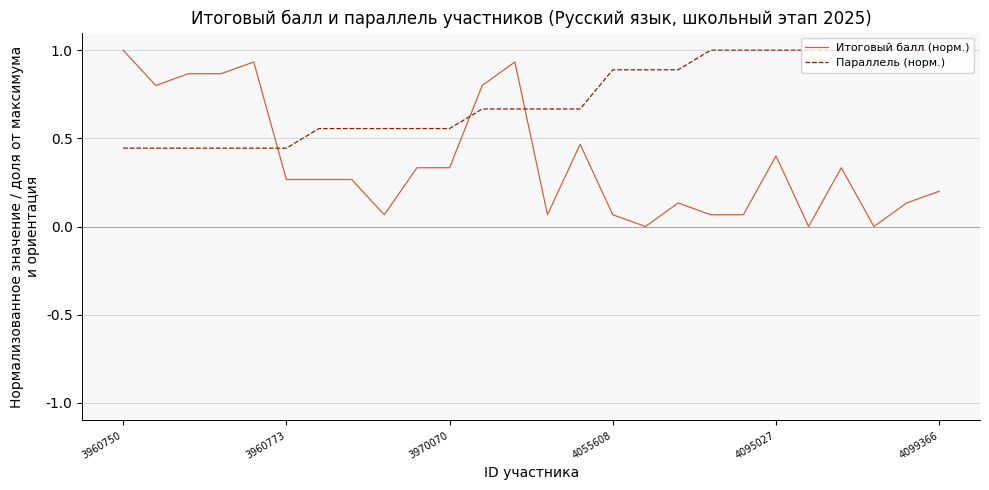

Which series has the widest spread of values?

Итоговый балл (норм.)